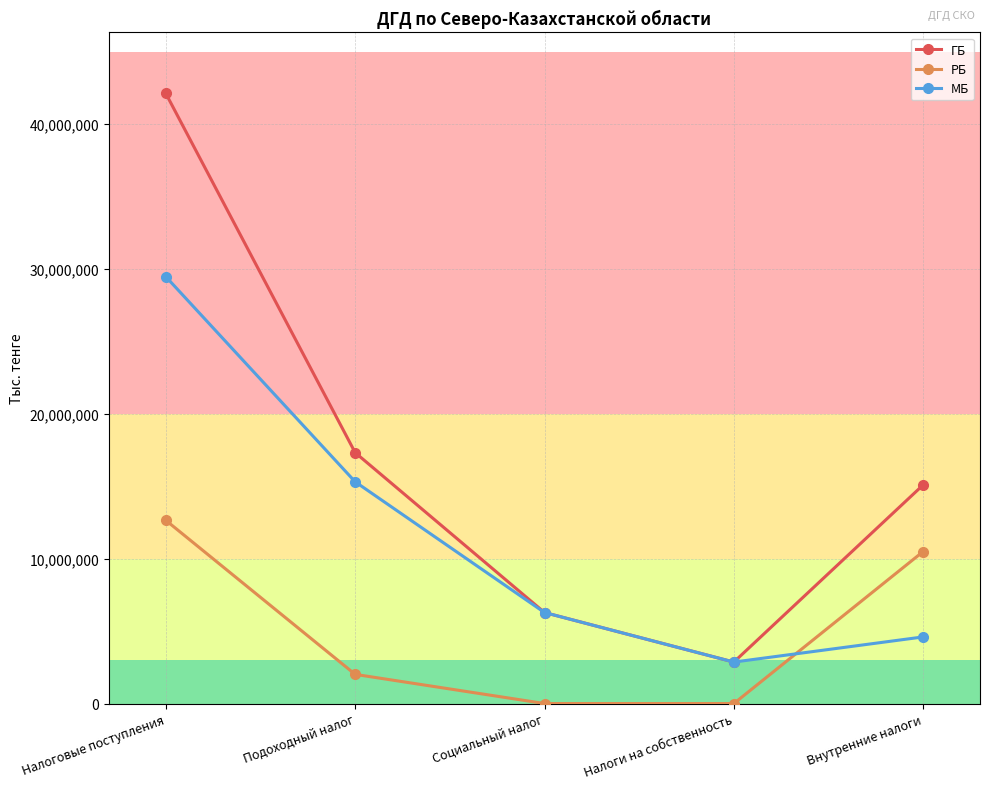

Which series changed the most between Подоходный налог and Социальный налог?

ГБ